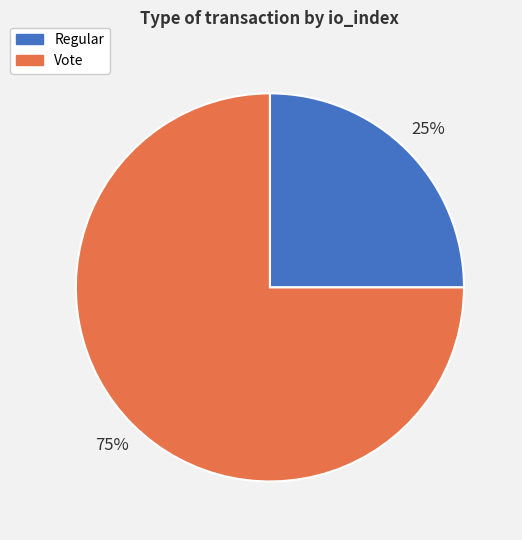

To the nearest percent, what portion does Regular represent?

25%